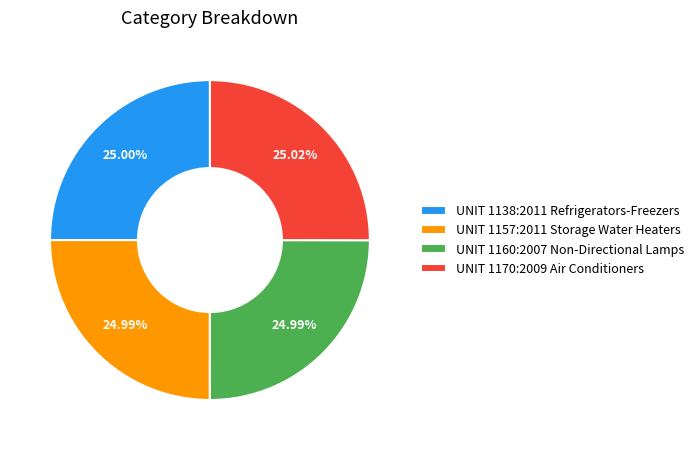

How many slices are in this pie chart?

4